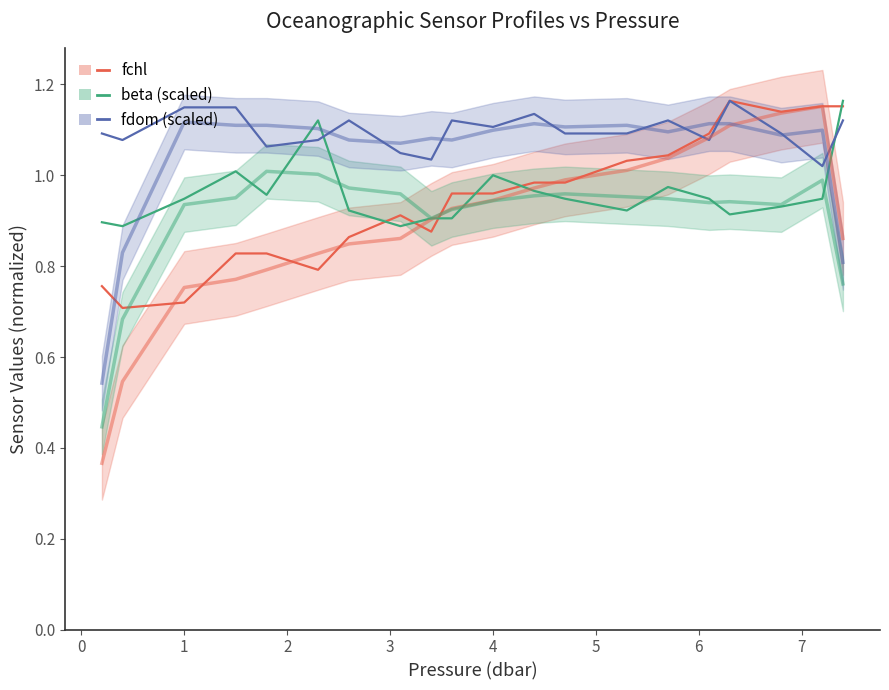

In fchl, how many points are higher than both neighbors (excluding endpoints)?

2